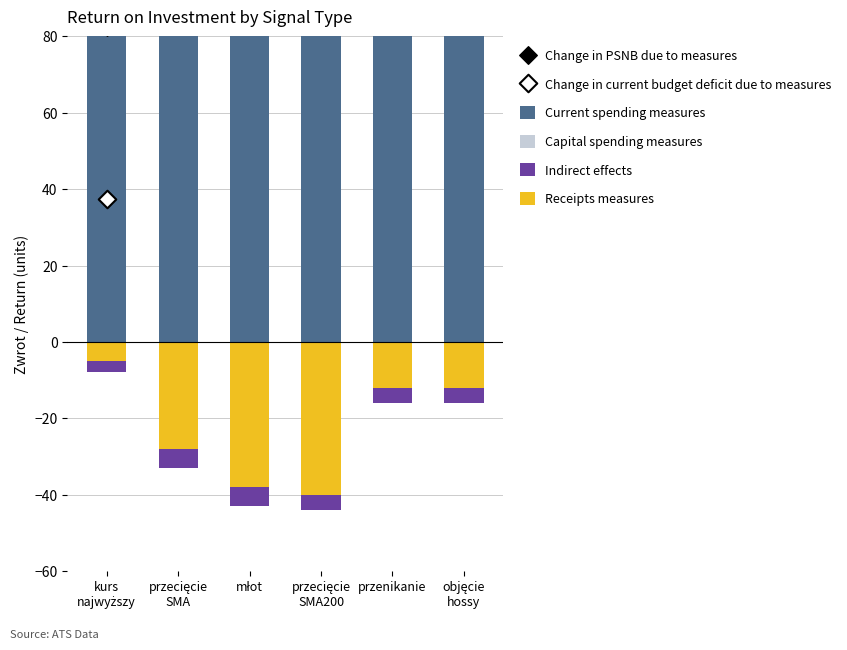

At which category is the sum across all series the highest?

objęcie
hossy